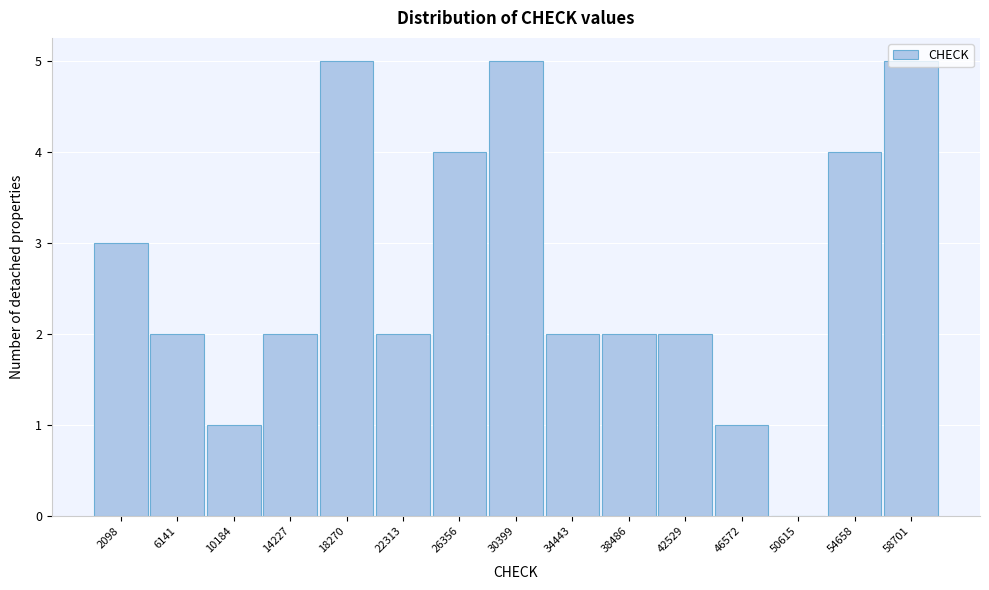

Between 50615 and 54658, which is larger?

54658